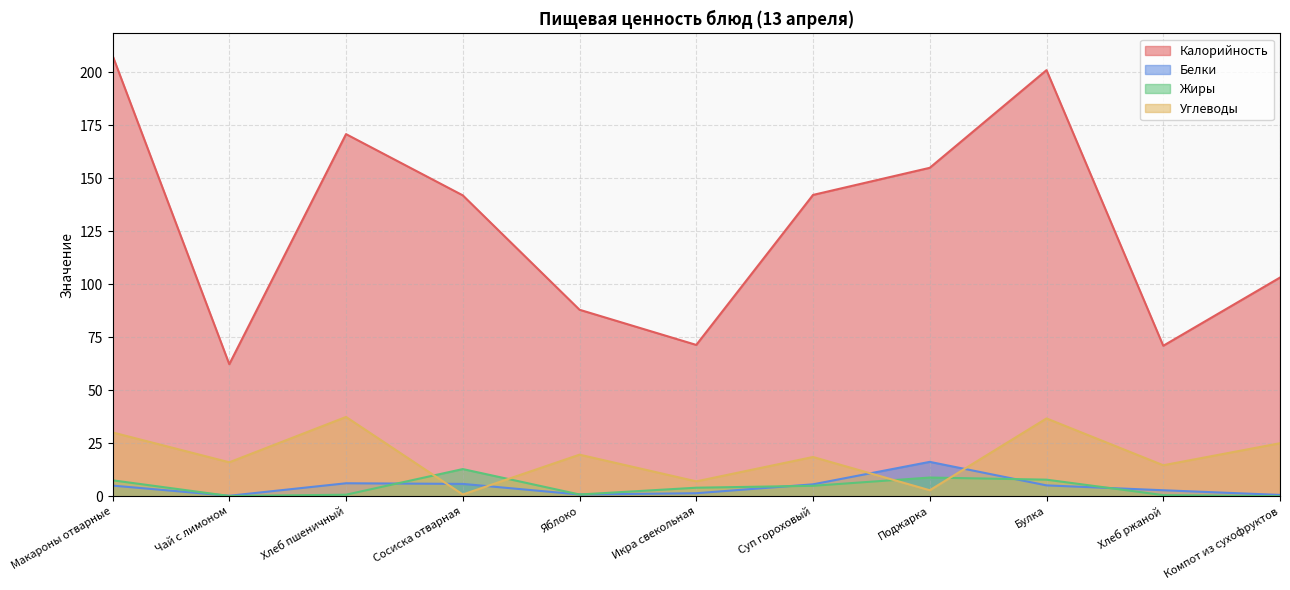

How many interior local peaks does the Жиры series have?

2